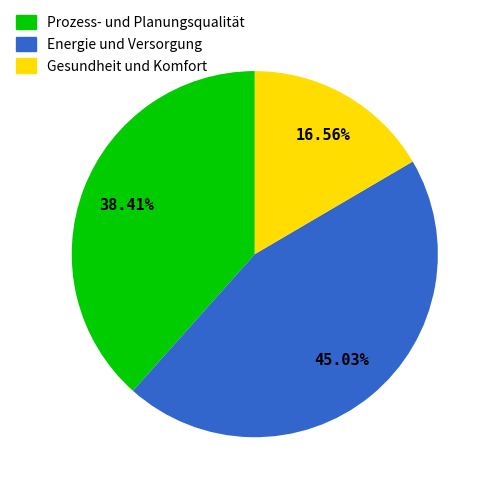

To the nearest percent, what is the average slice percentage?

33%